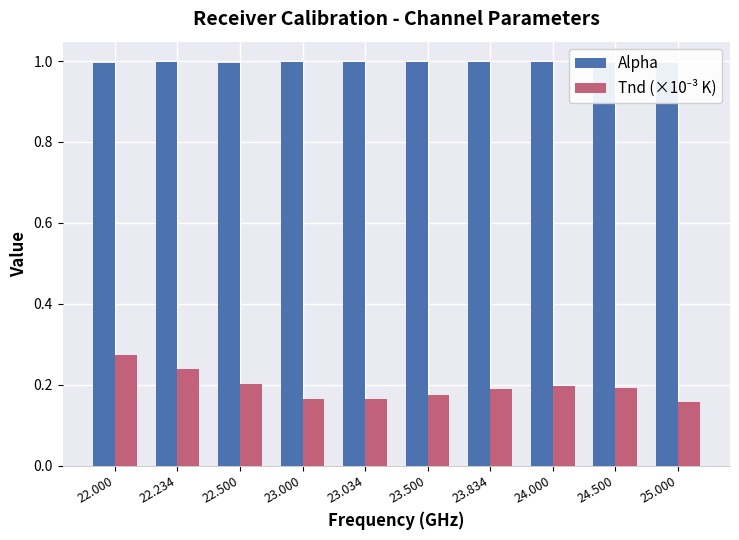

Is the value of Tnd (×10⁻³ K) at 23.000 greater than the value of Alpha at 22.234?

No